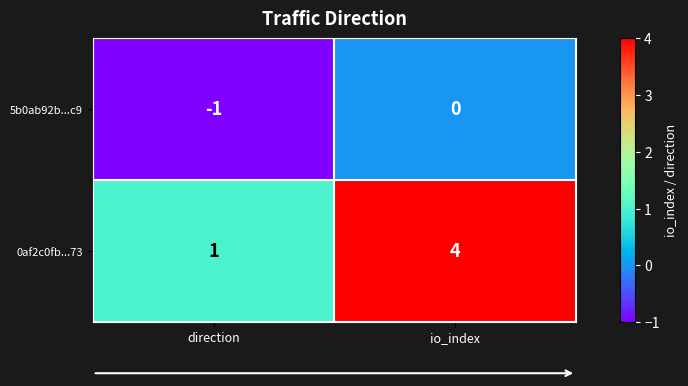

Which series has the largest range (max minus min)?

0af2c0fb...73